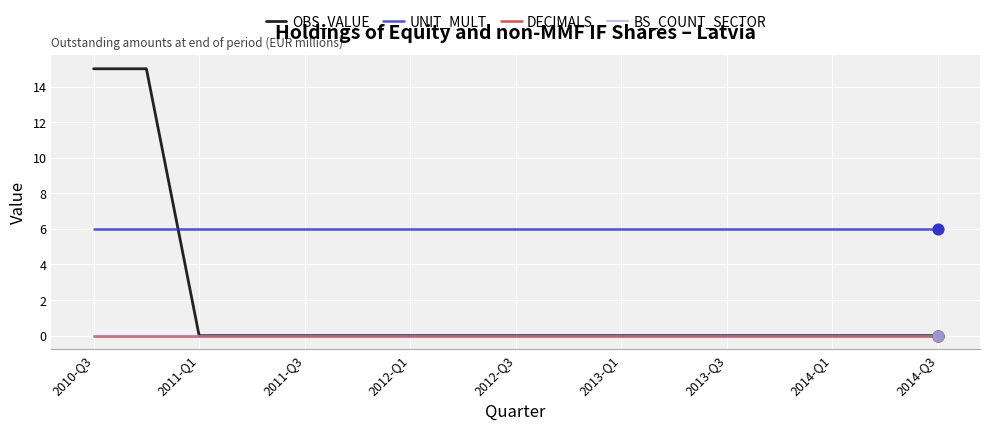

Is this an area chart (filled region under the line)?

No